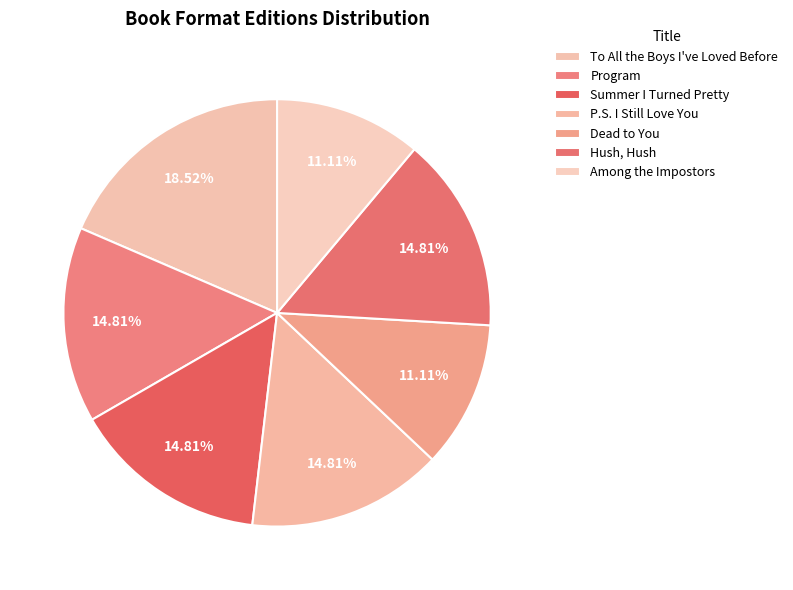

How many segments does this pie chart have?

7